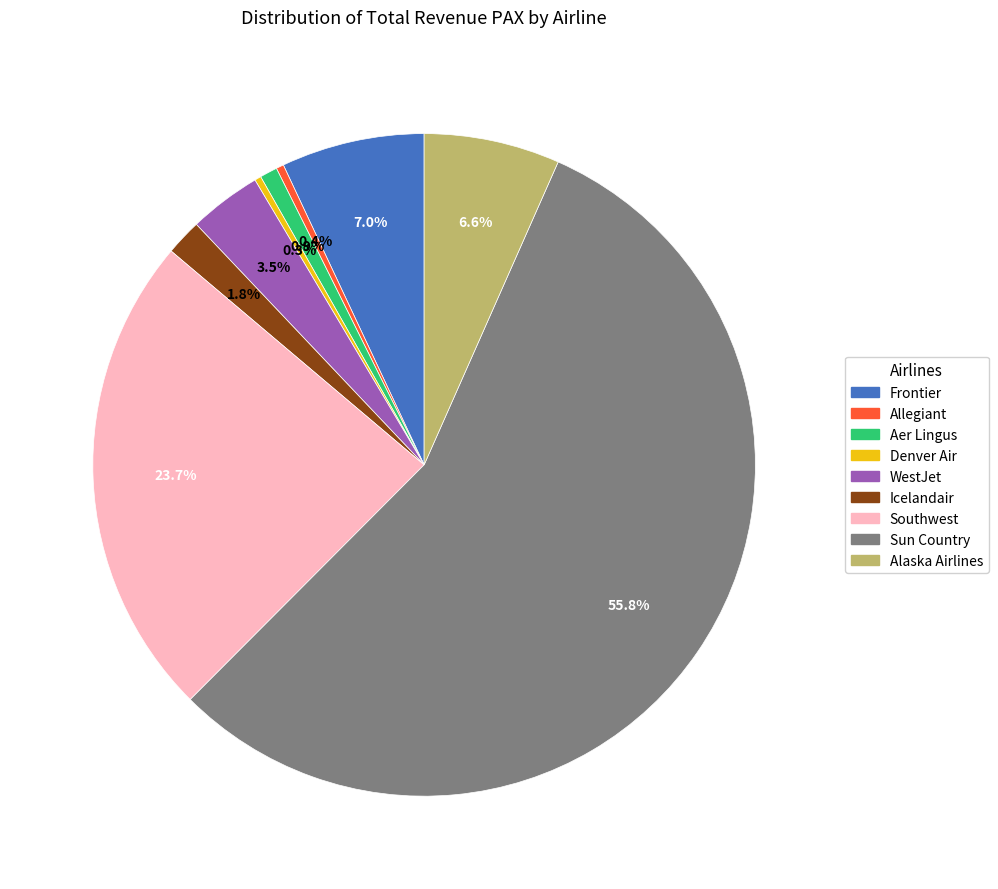

To the nearest percent, what percentage of the pie is Icelandair?

2%